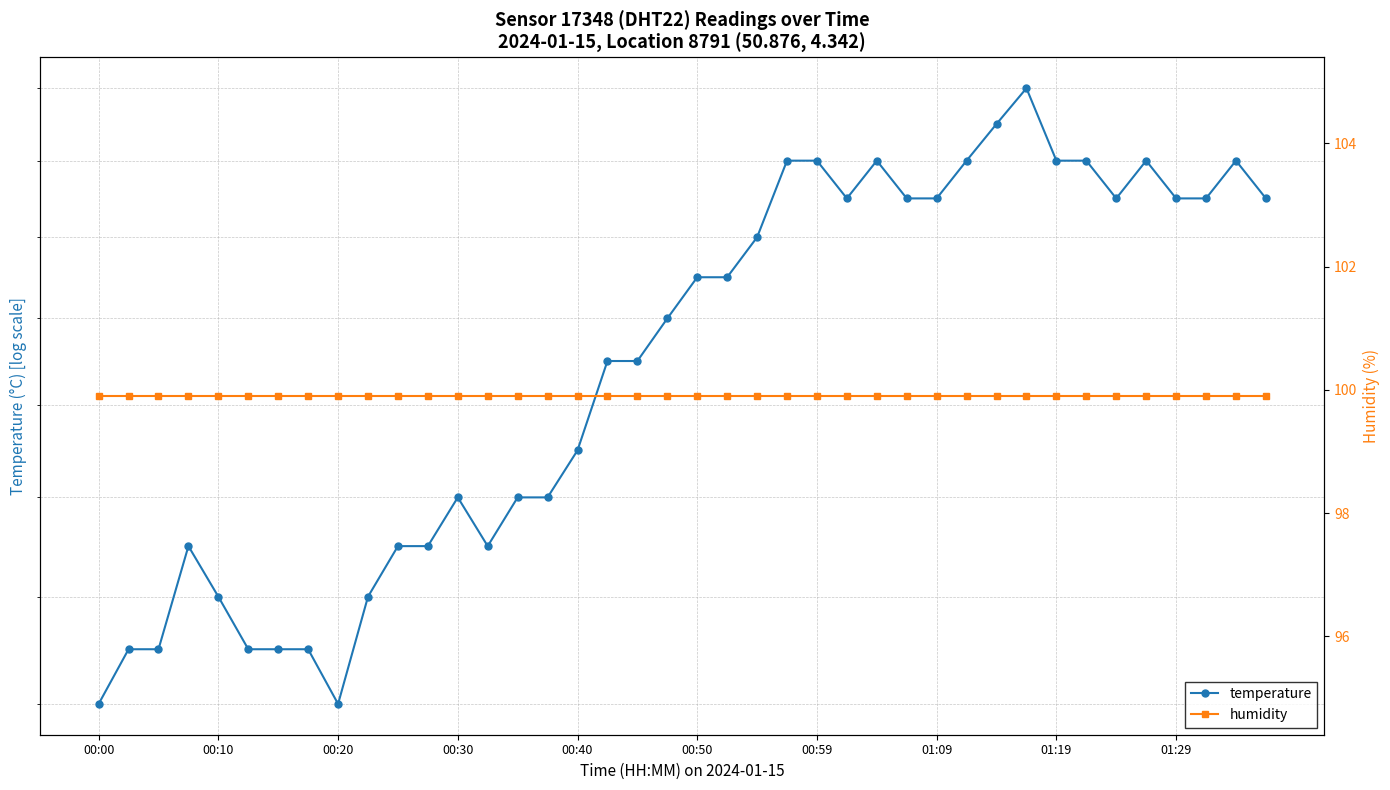

What is the total value across all series at 00:50?

103.2